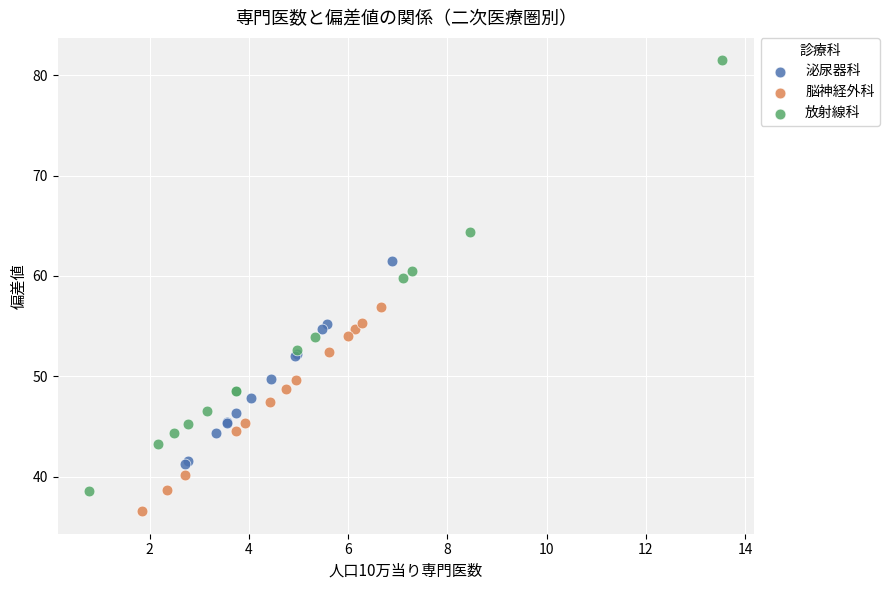

Which series contains the highest Y value?

放射線科